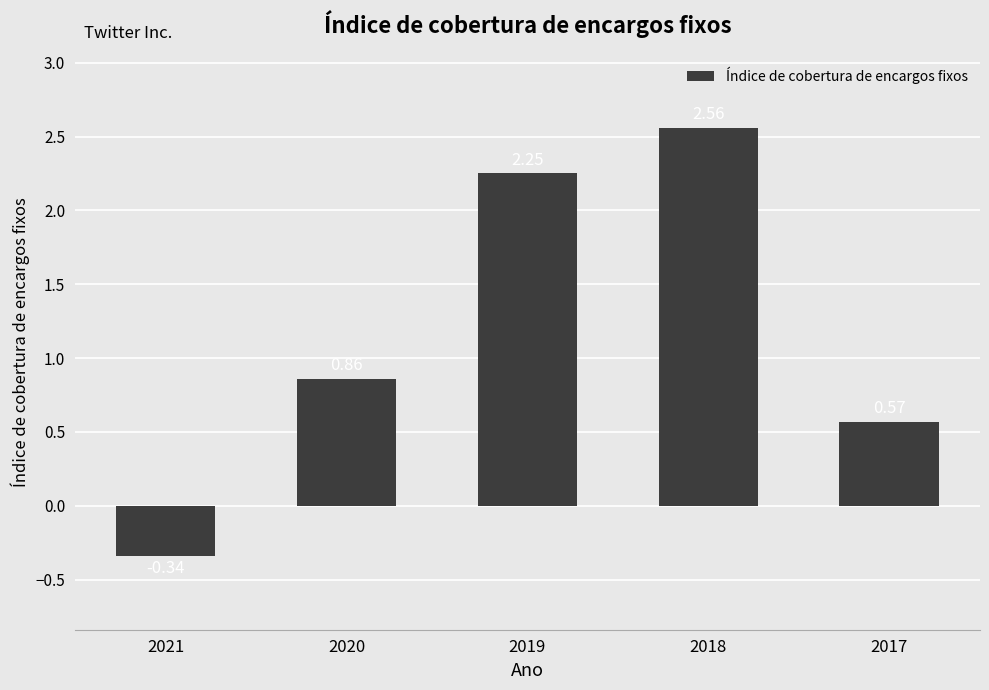

Rank the categories by value from lowest to highest.

2021, 2017, 2020, 2019, 2018